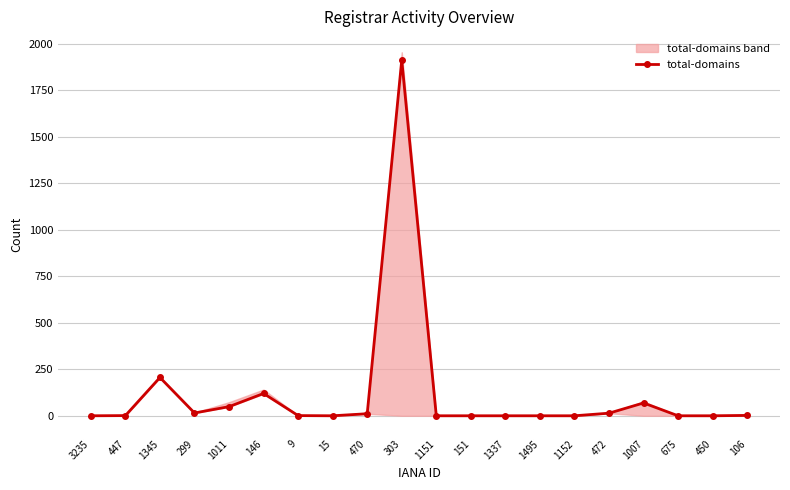

What position from the left is 1151?

11